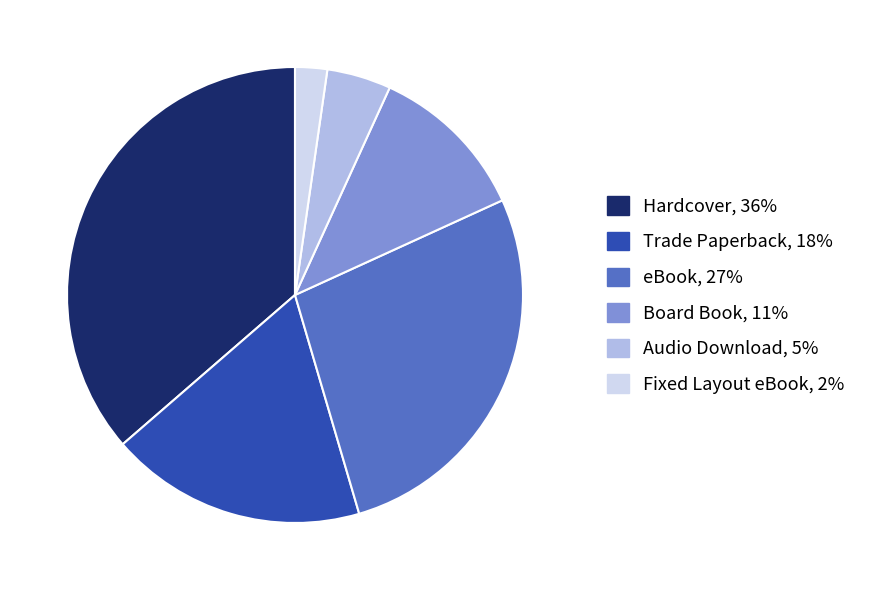

Combined, do Audio Download and Trade Paperback account for over 50%?

No